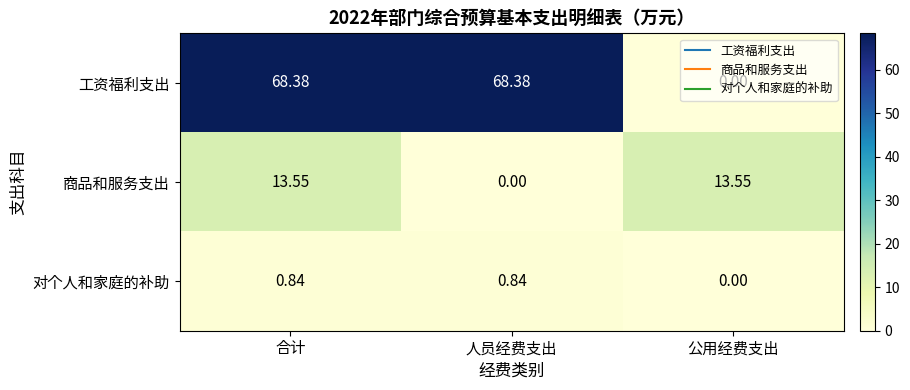

At how many categories does at least one series exceed 15?

2